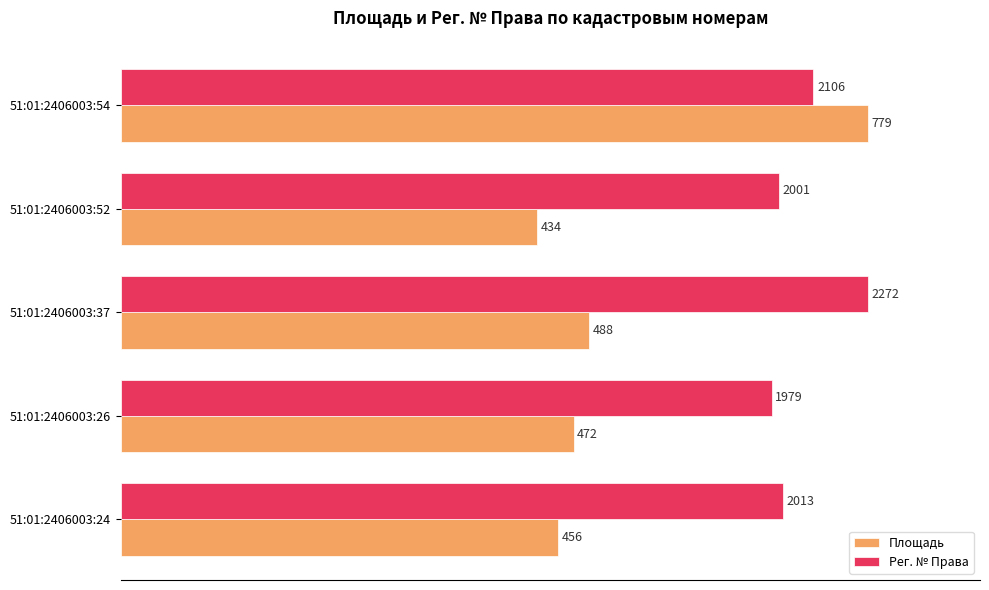

What are all the series names shown in the legend?

Площадь, Рег. № Права